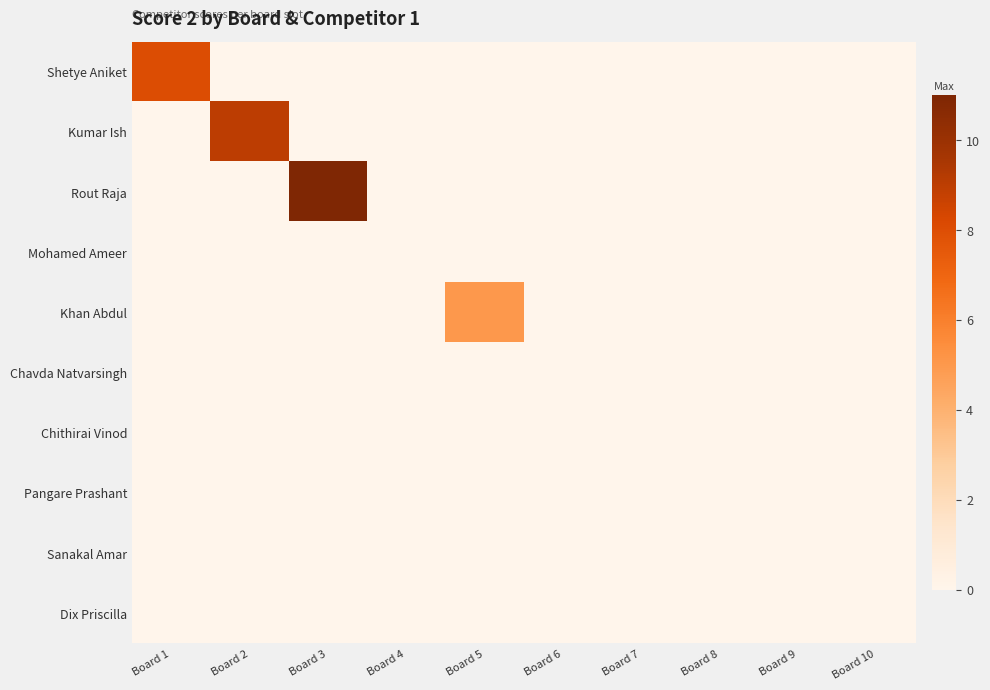

How many categories are shown in the chart?

10